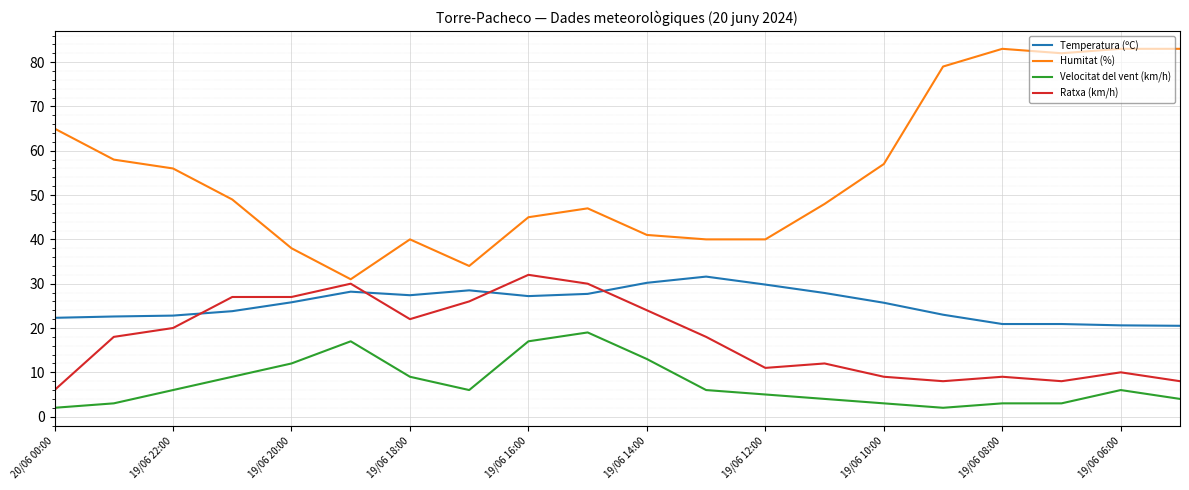

What is the maximum value for Temperatura (ºC)?

31.6